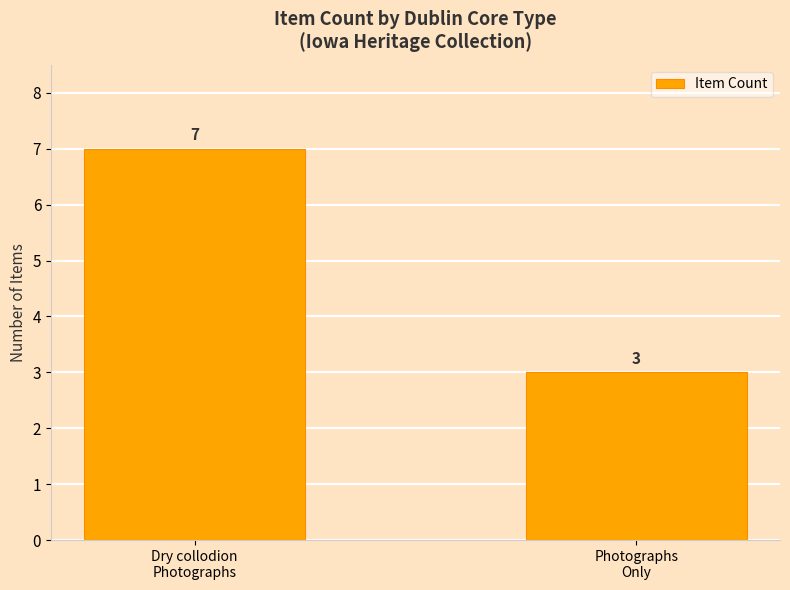

What is the label of the 1st bar from the right?

Photographs
Only